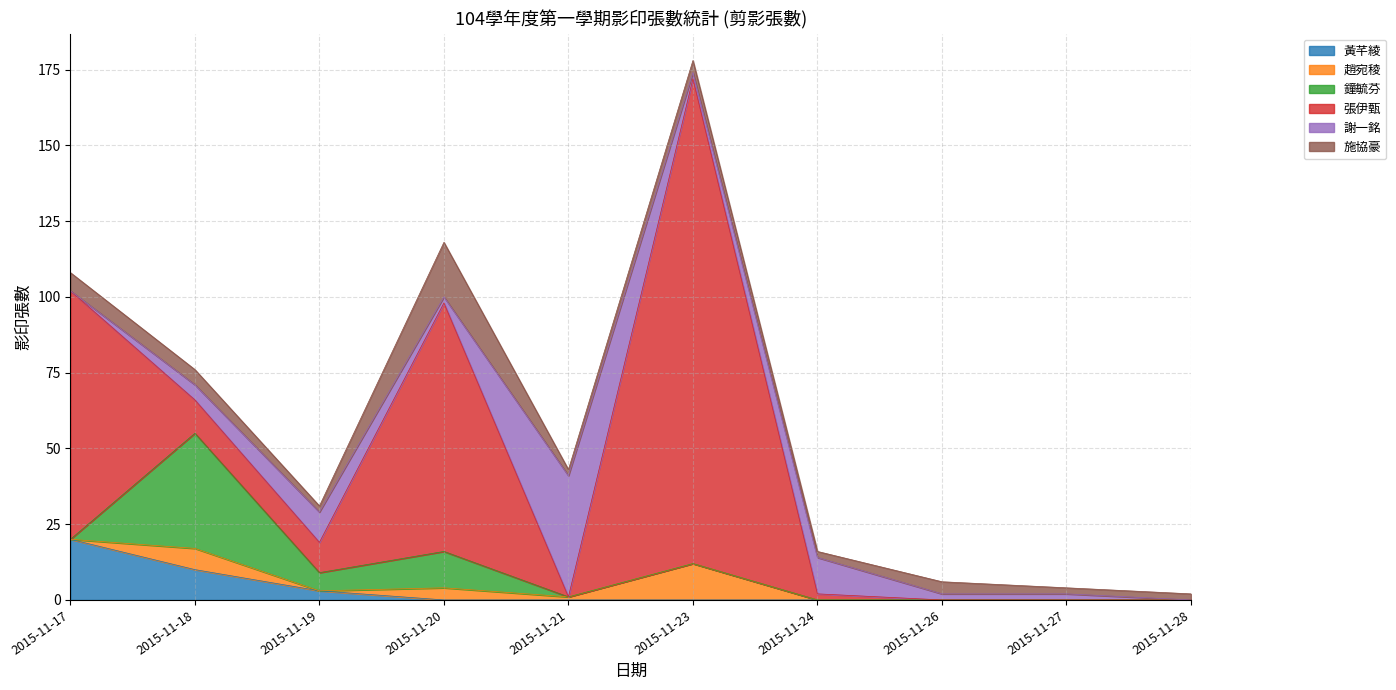

Rank the categories by 趙宛稜 value from lowest to highest.

2015-11-17, 2015-11-19, 2015-11-24, 2015-11-26, 2015-11-27, 2015-11-28, 2015-11-21, 2015-11-20, 2015-11-18, 2015-11-23